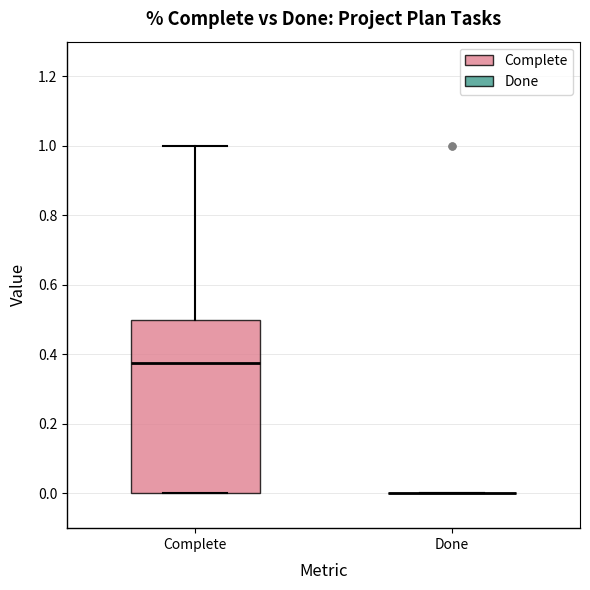

Which box is the tallest, from its lower edge to its upper edge?

Complete